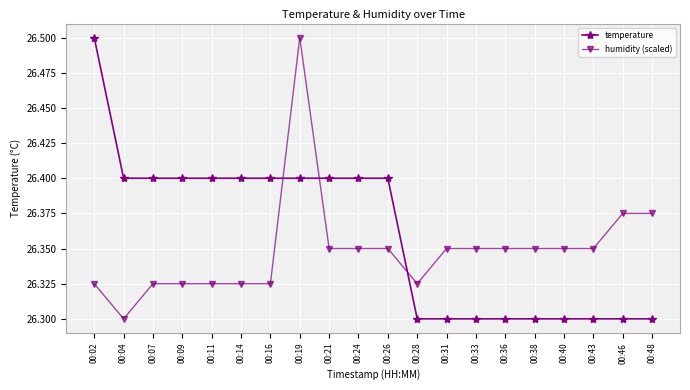

Where is the first local minimum for humidity (scaled)?

00:04